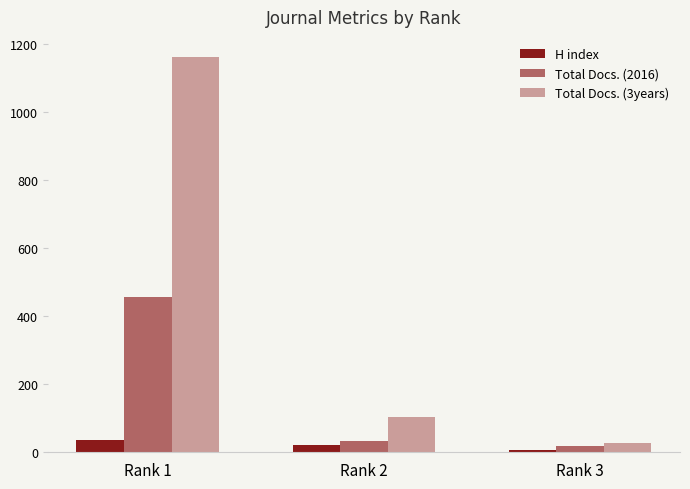

What is the sum of all Total Docs. (2016) values?

508